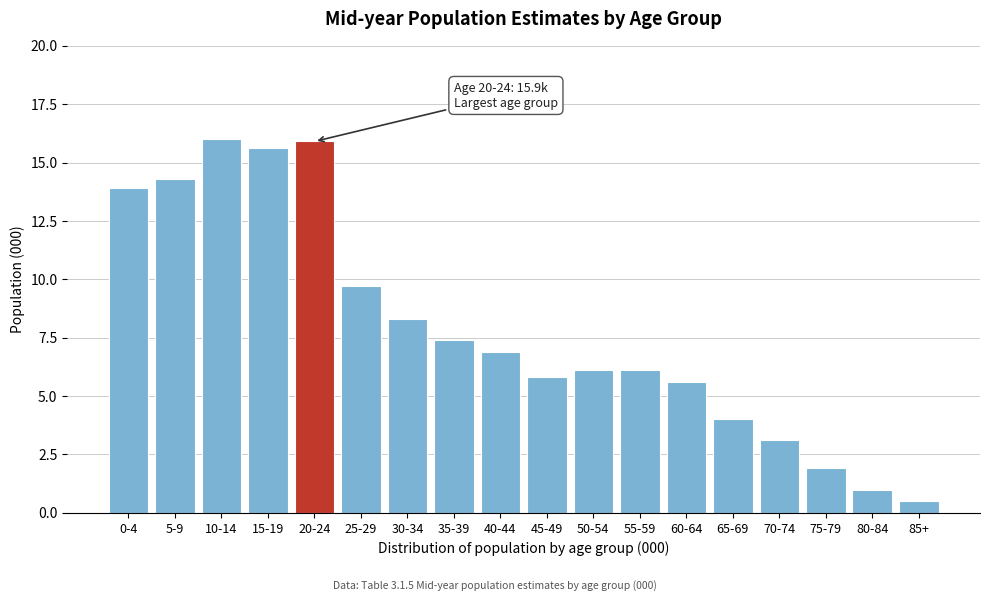

Reading right to left, transcribe all the data shown in this chart.

0.5	1.0	1.9	3.1	4.0	5.6	6.1	6.1	5.8	6.9	7.4	8.3	9.7	15.9	15.6	16.0	14.3	13.9